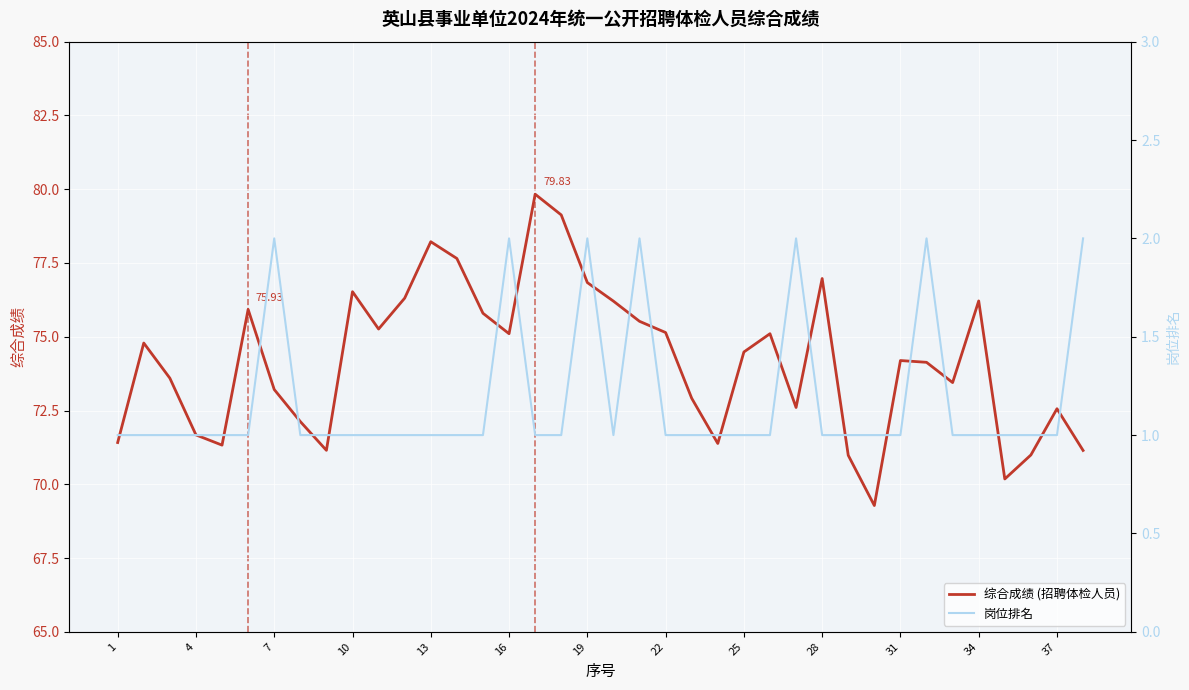

Rank the series at 16 from highest to lowest value.

综合成绩 (招聘体检人员), 岗位排名